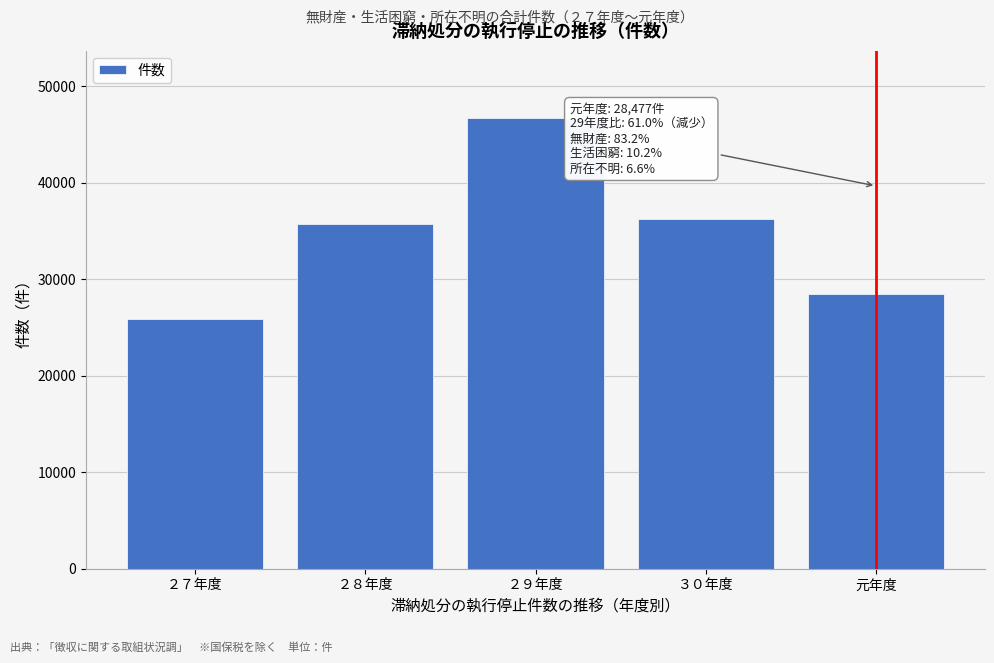

Reading right to left, transcribe all the data shown in this chart.

28477	36188	46655	35738	25847